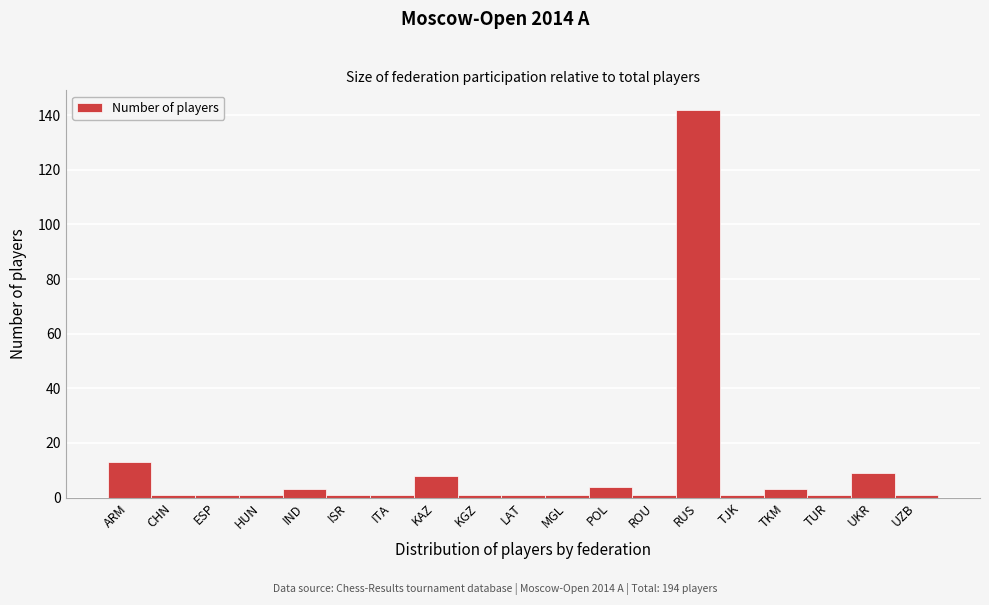

Reading left to right, transcribe all the data shown in this chart.

ARM=13	CHN=1	ESP=1	HUN=1	IND=3	ISR=1	ITA=1	KAZ=8	KGZ=1	LAT=1	MGL=1	POL=4	ROU=1	RUS=142	TJK=1	TKM=3	TUR=1	UKR=9	UZB=1